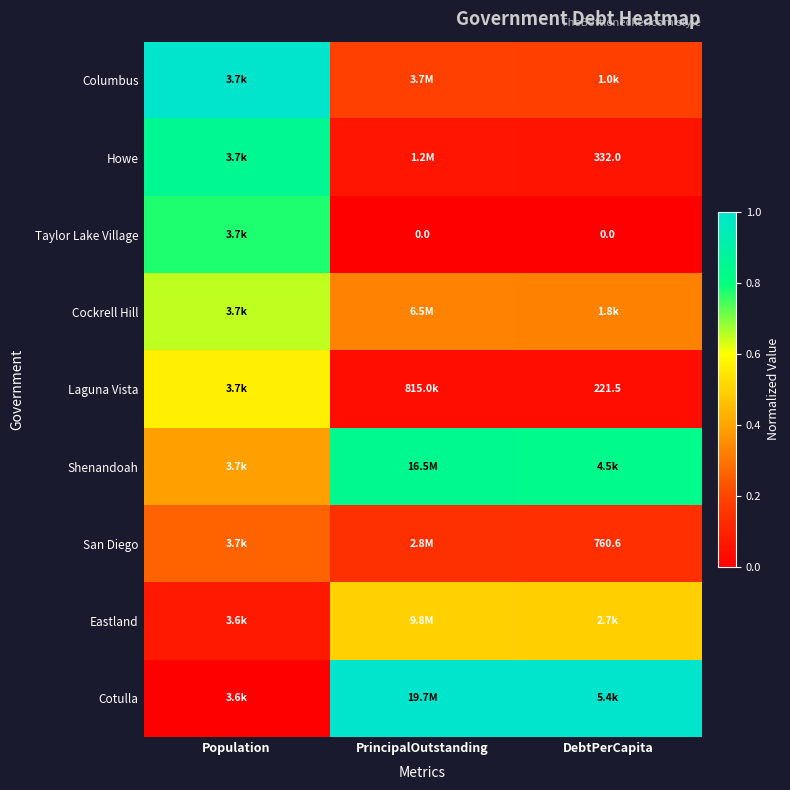

Which category has the highest value in the Eastland series?

PrincipalOutstanding